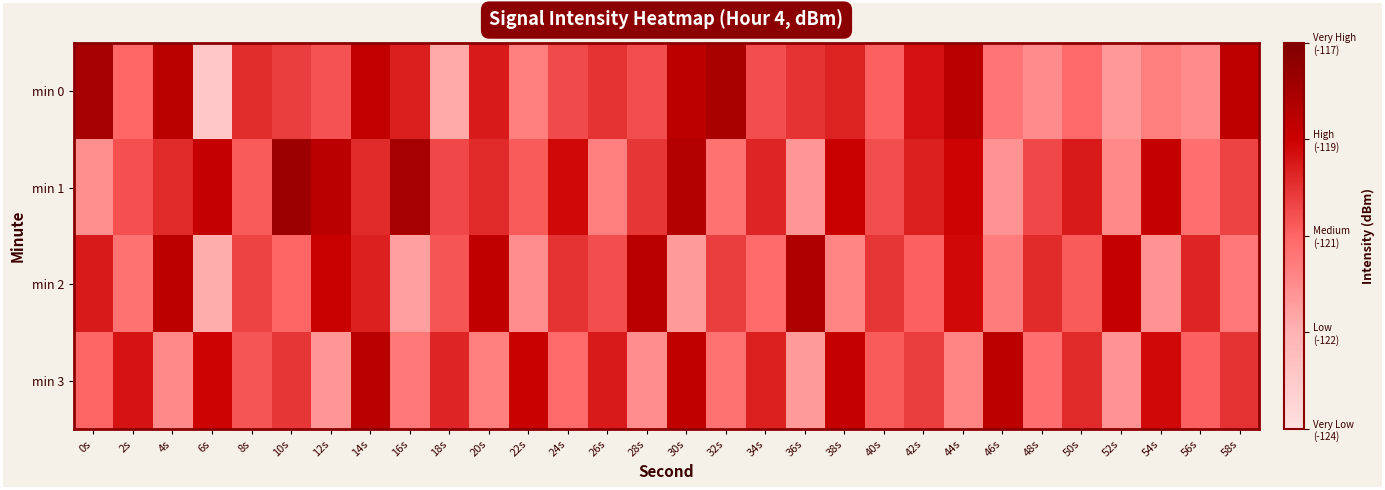

Rank the series by their maximum value, from lowest to highest.

min 3, min 2, min 0, min 1